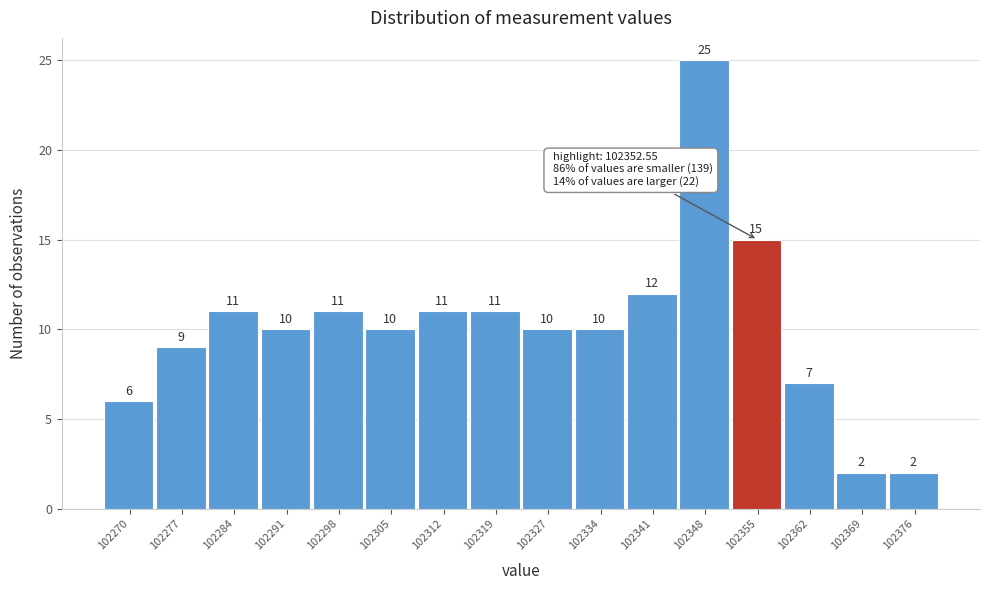

Which range on the x-axis has the tallest bar?

102344 to 102352